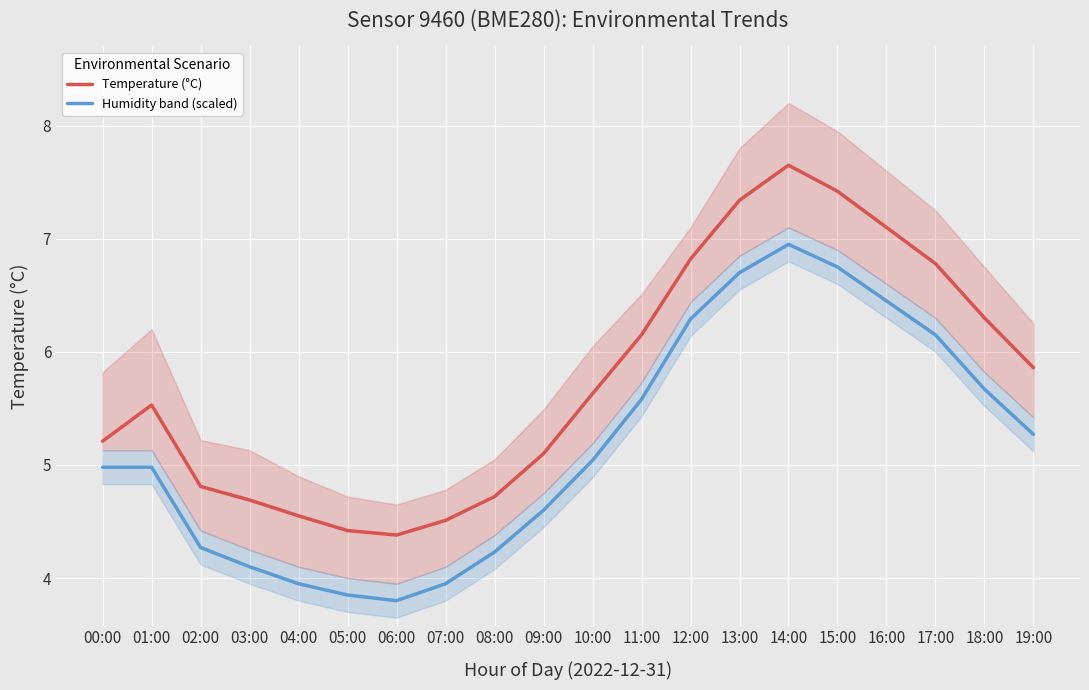

Which label corresponds to the smallest value in the chart?

06:00